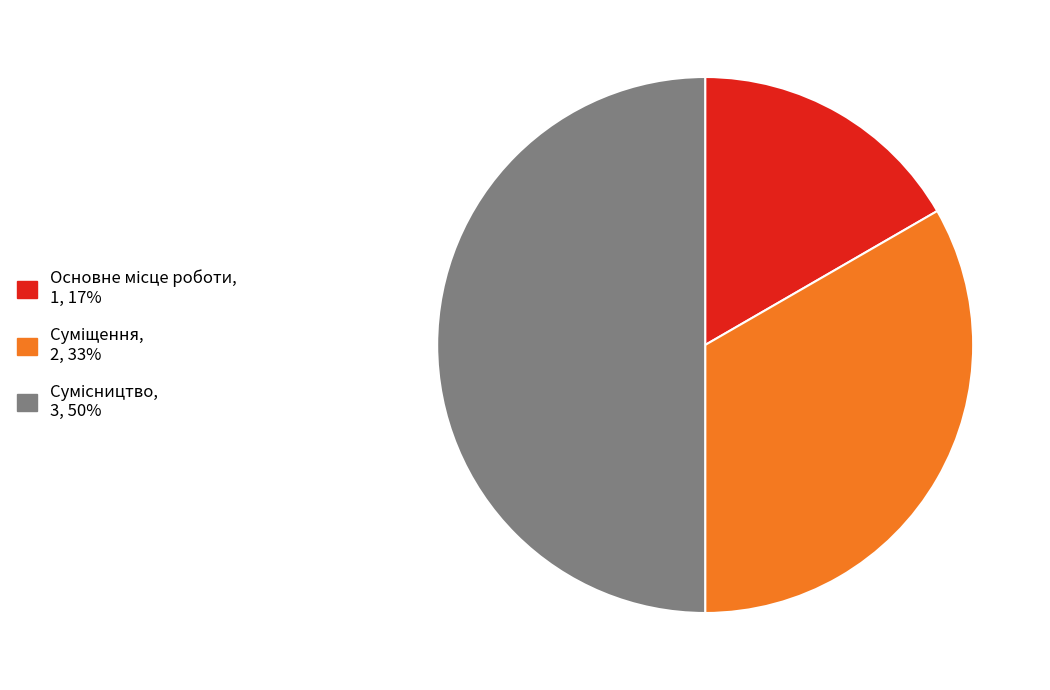

To the nearest percent, what percentage of the pie is Основне місце роботи?

17%